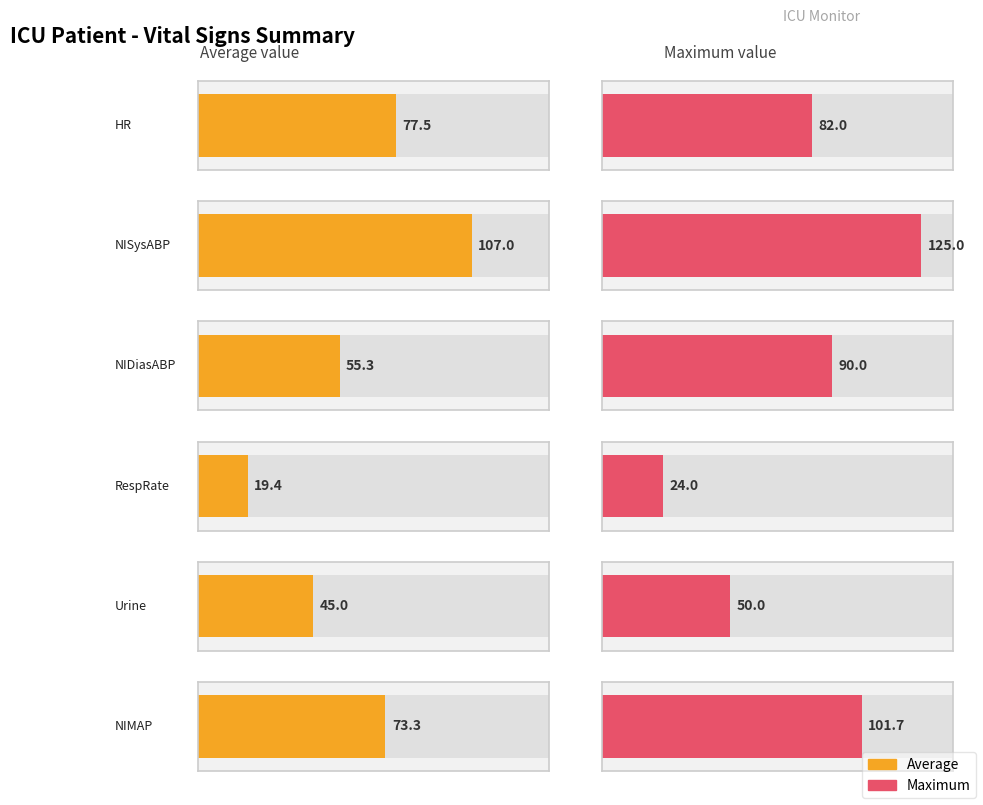

Which has a higher value, NIDiasABP or RespRate?

NIDiasABP